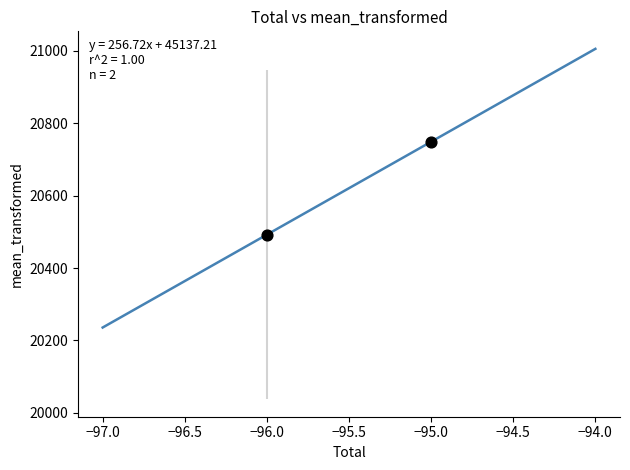

What is the average X value?

-95.5